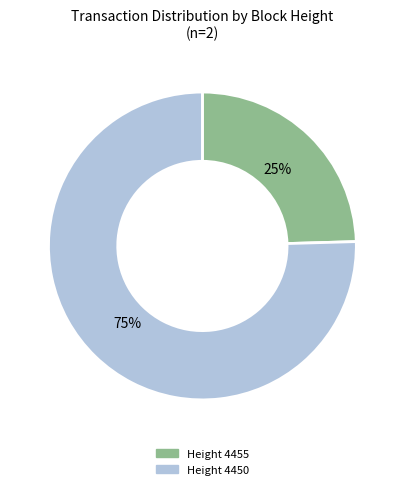

Between Height 4450 and Height 4455, which is larger?

Height 4450